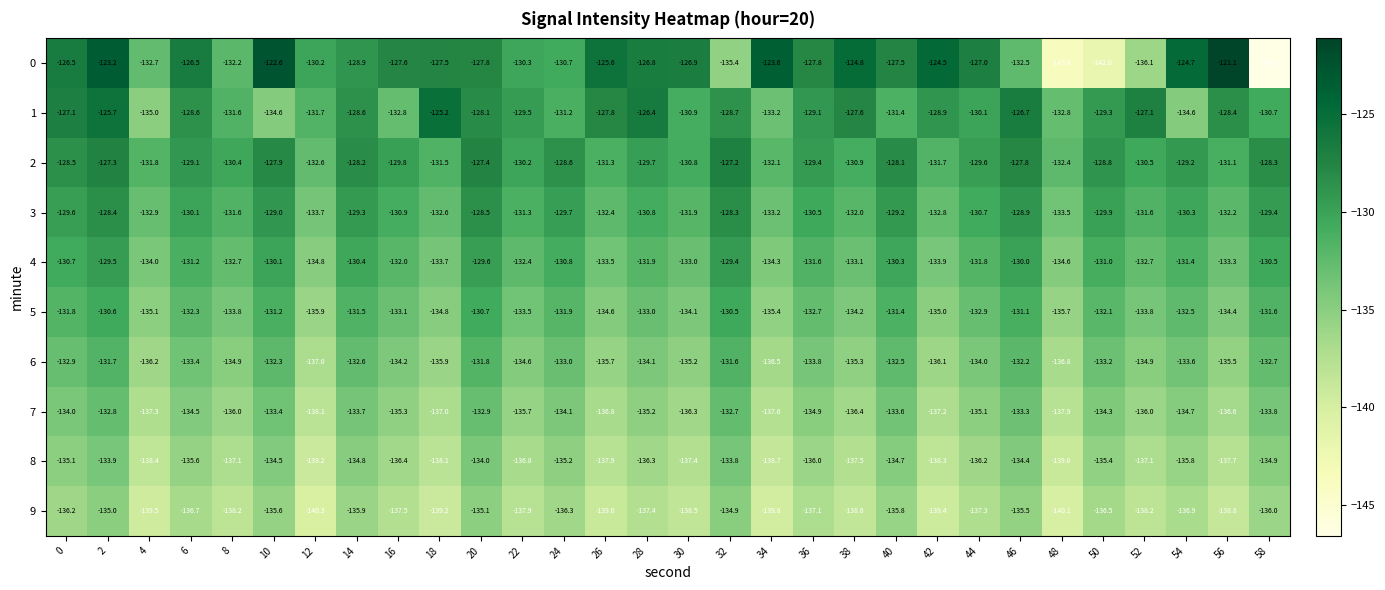

What is the spread (max minus min) of values at 16?

9.9